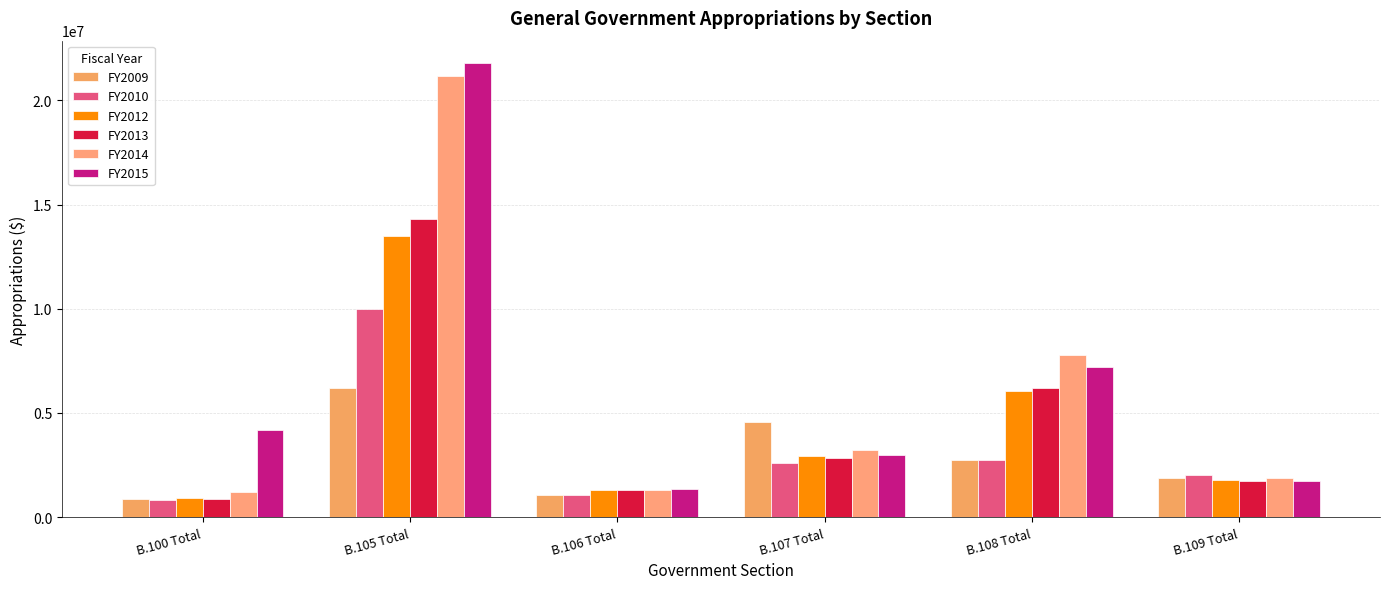

Reading right to left, what are all the values shown in this chart?

FY2009: B.109 Total=1875160	B.108 Total=2759573	B.107 Total=4565431	B.106 Total=1067821	B.105 Total=6177200	B.100 Total=887730
FY2010: B.109 Total=2005451	B.108 Total=2732999	B.107 Total=2609080	B.106 Total=1050458	B.105 Total=9964393	B.100 Total=841619
FY2012: B.109 Total=1784038	B.108 Total=6046375	B.107 Total=2925140	B.106 Total=1308715	B.105 Total=13477752	B.100 Total=903160
FY2013: B.109 Total=1759090	B.108 Total=6180676	B.107 Total=2822301	B.106 Total=1288917	B.105 Total=14319963	B.100 Total=879068
FY2014: B.109 Total=1899095	B.108 Total=7765211	B.107 Total=3206468	B.106 Total=1326716	B.105 Total=21168714	B.100 Total=1196355
FY2015: B.109 Total=1740563	B.108 Total=7228568	B.107 Total=2967716	B.106 Total=1351984	B.105 Total=21774149	B.100 Total=4187646